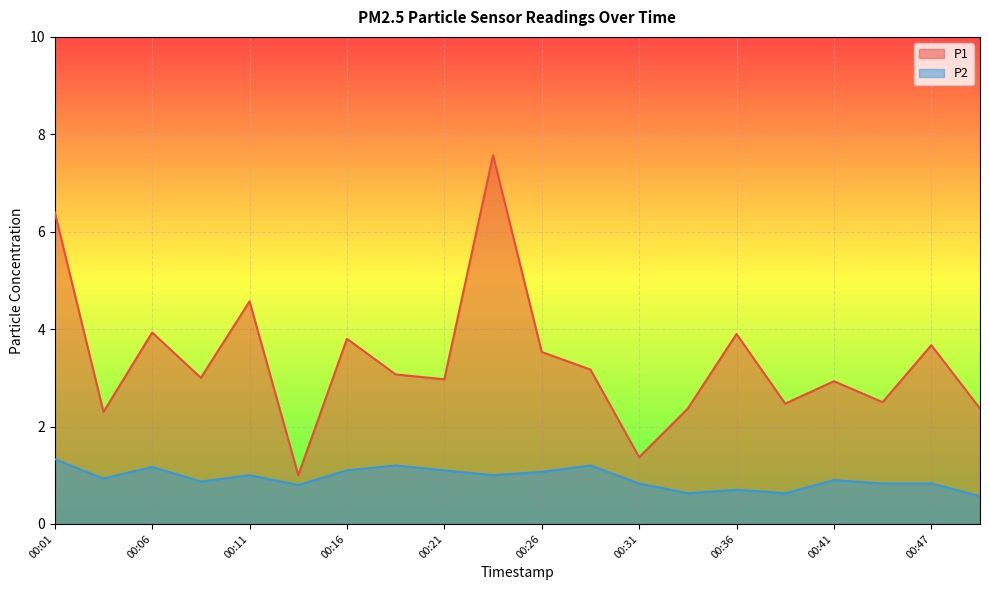

The value of P1 at 00:08 is 3.0. True or false?

True